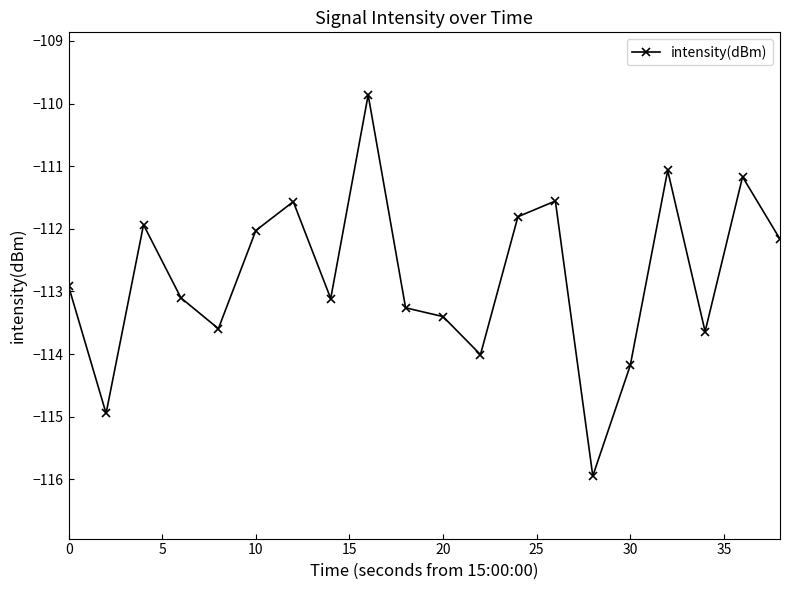

What is the smallest value displayed?

-115.9